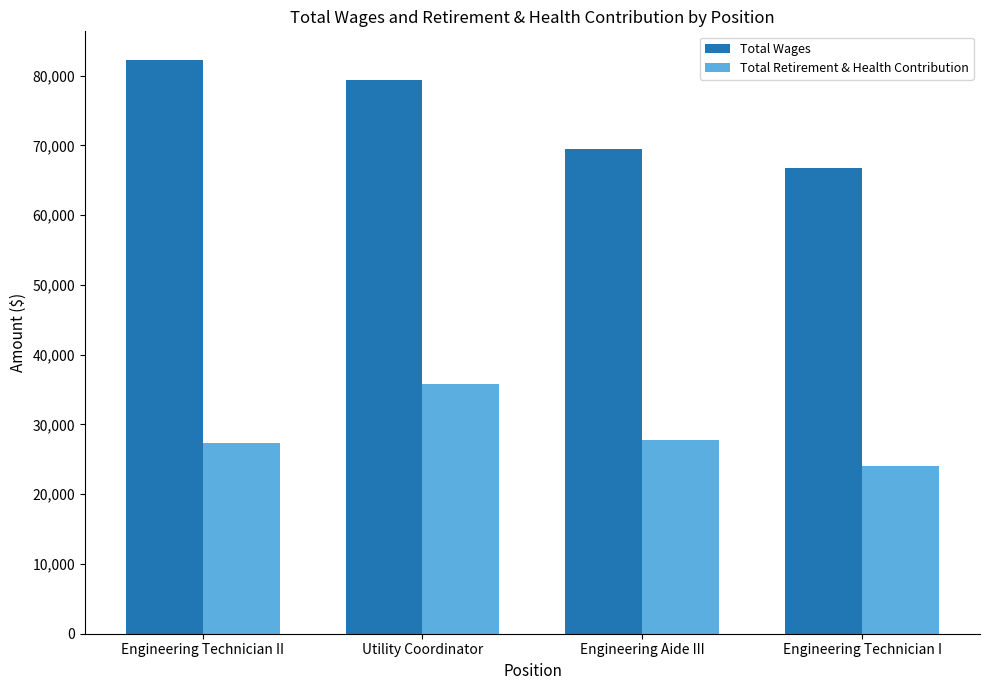

List the series in order of their overall mean, lowest first.

Total Retirement & Health Contribution, Total Wages